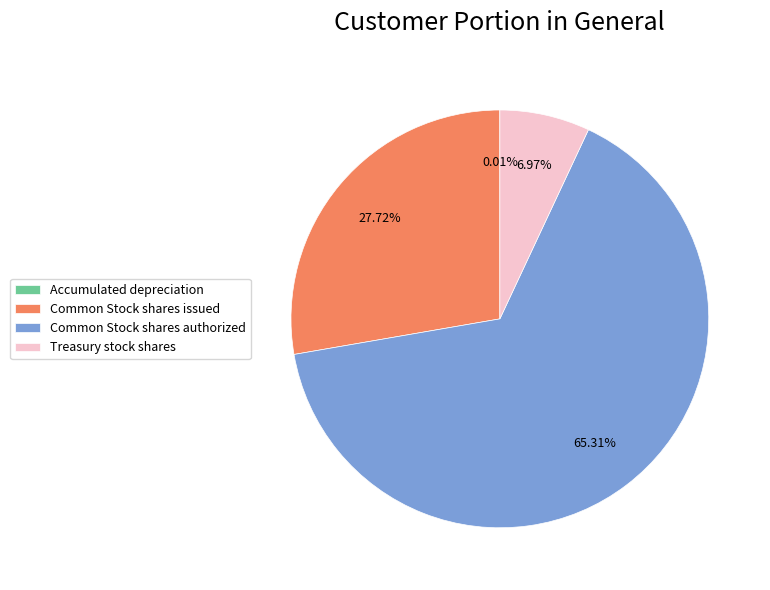

How much of the chart is everything except Common Stock shares issued?

72.3%